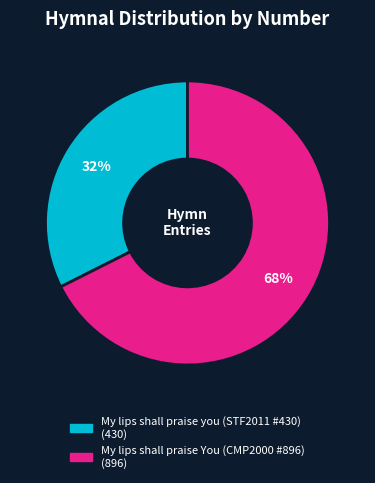

To the nearest percent, what portion does My lips shall praise you (STF2011 #430) represent?

32%